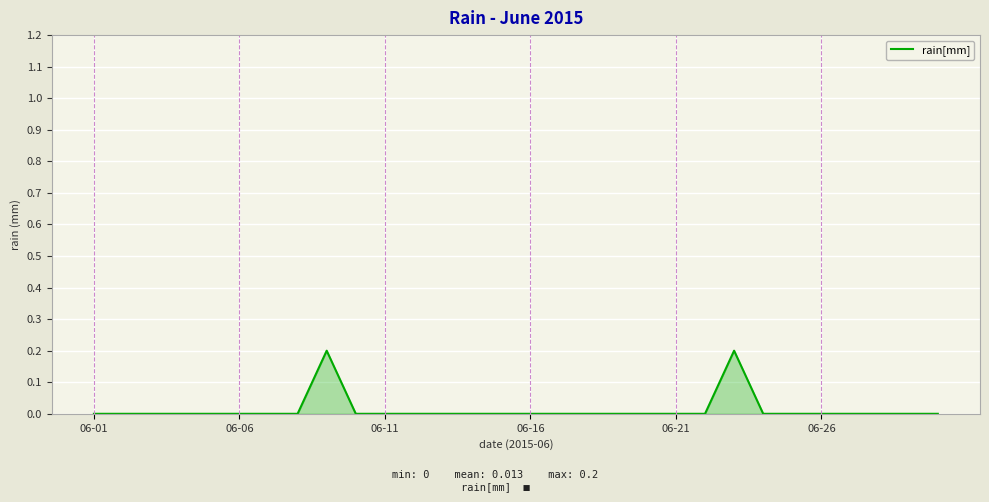

How many interior local peaks (higher than both neighbors) does the data have?

2